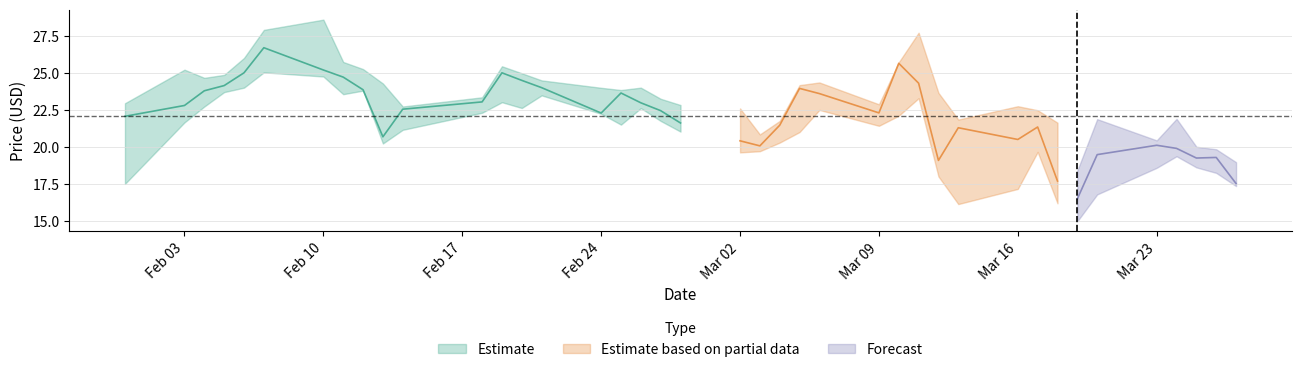

True or false: close and low intersect in this chart.

False